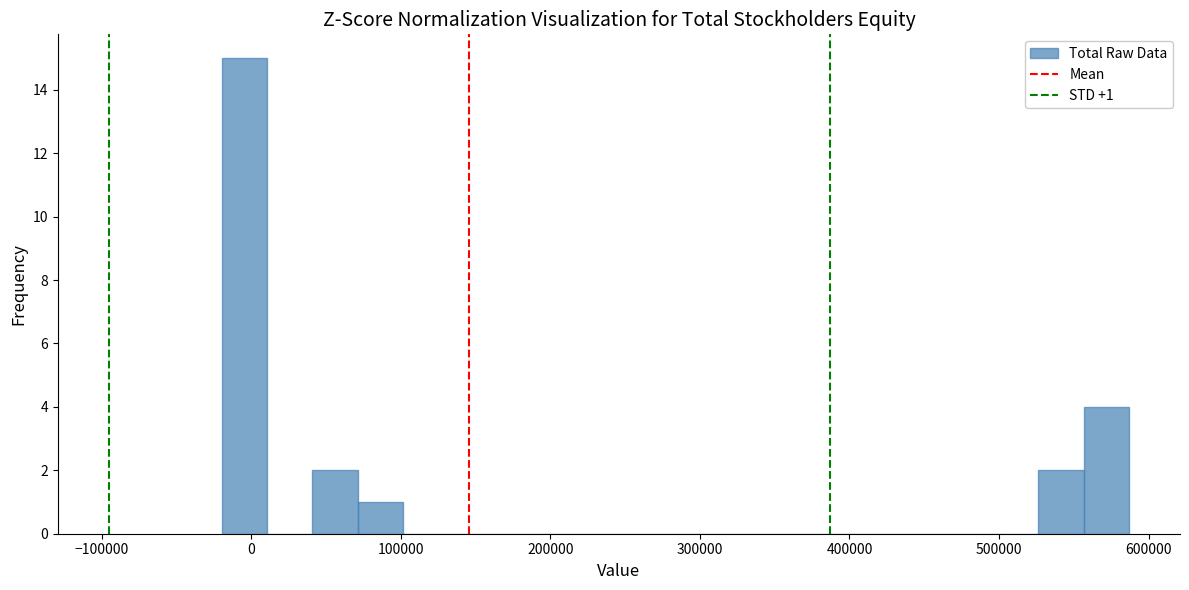

Around what value on the x-axis is the tallest bar? Give the approximate position of its centre, as read against the axis.

0